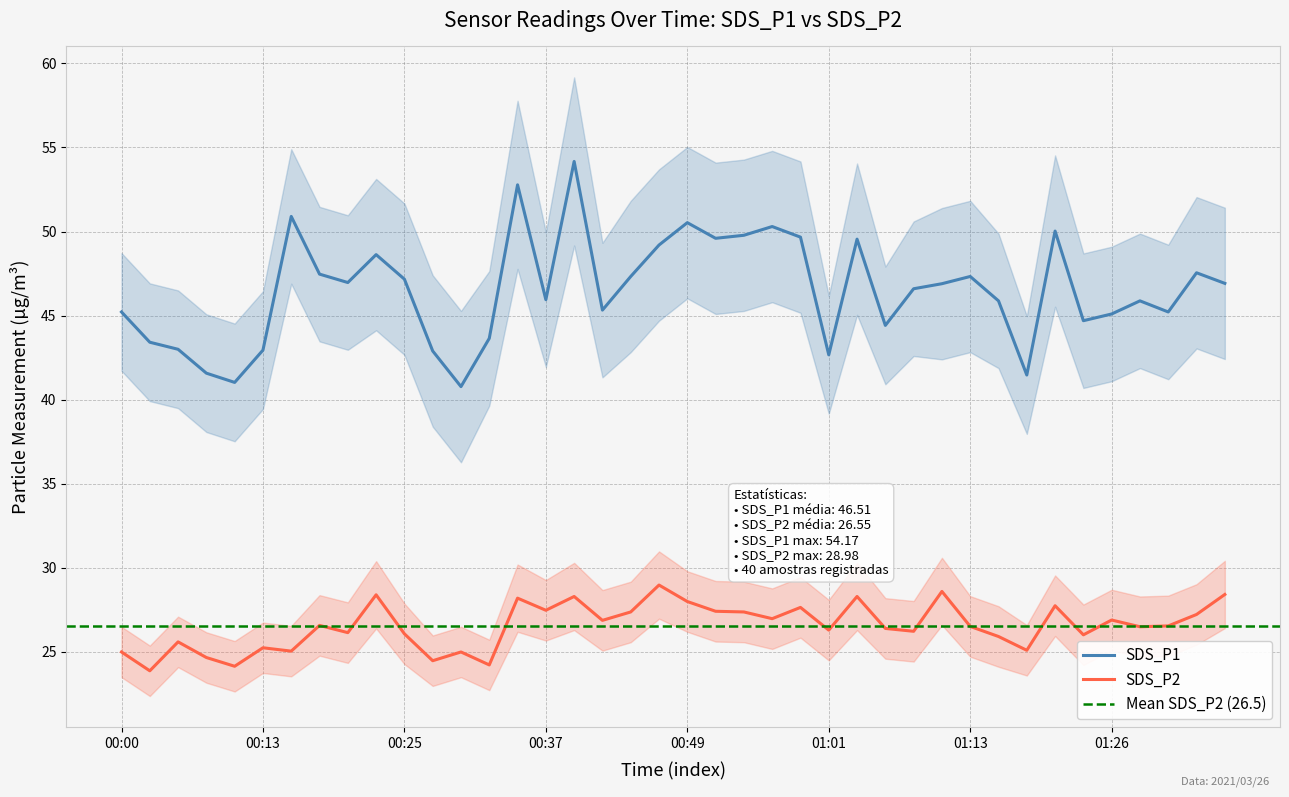

Is the value of SDS_P2 at 2021/03/26 00:08:10 greater than the value of SDS_P1 at 2021/03/26 00:47:06?

No